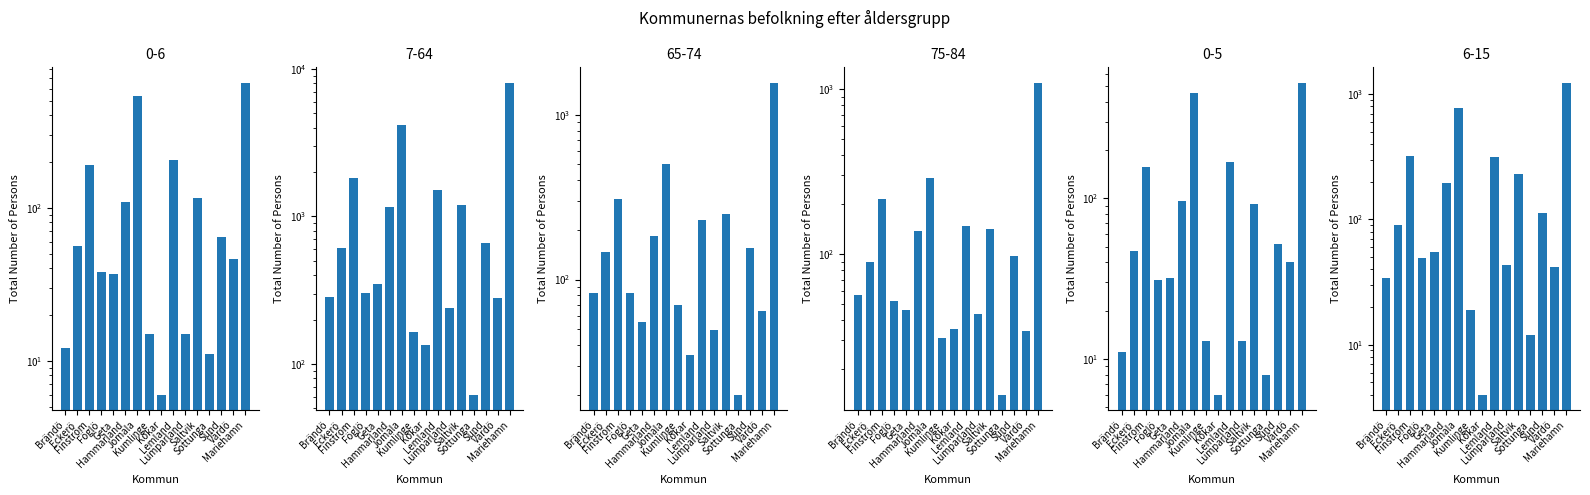

True or false: 7-64 has a value of 283 at Brändö.

True